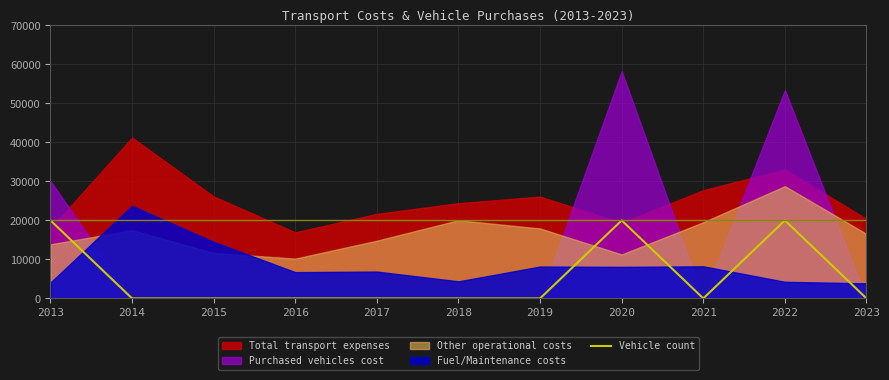

The value of Vehicle count at 2017 is 0. True or false?

True